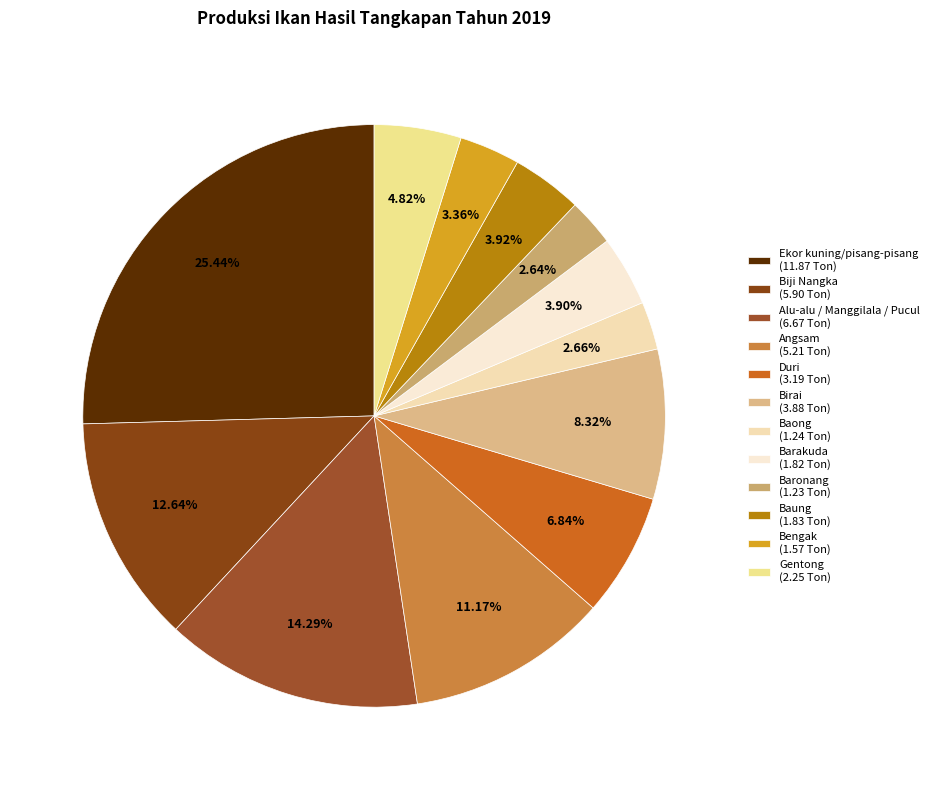

What portion of the pie excludes Alu-alu / Manggilala / Pucul?

85.7%